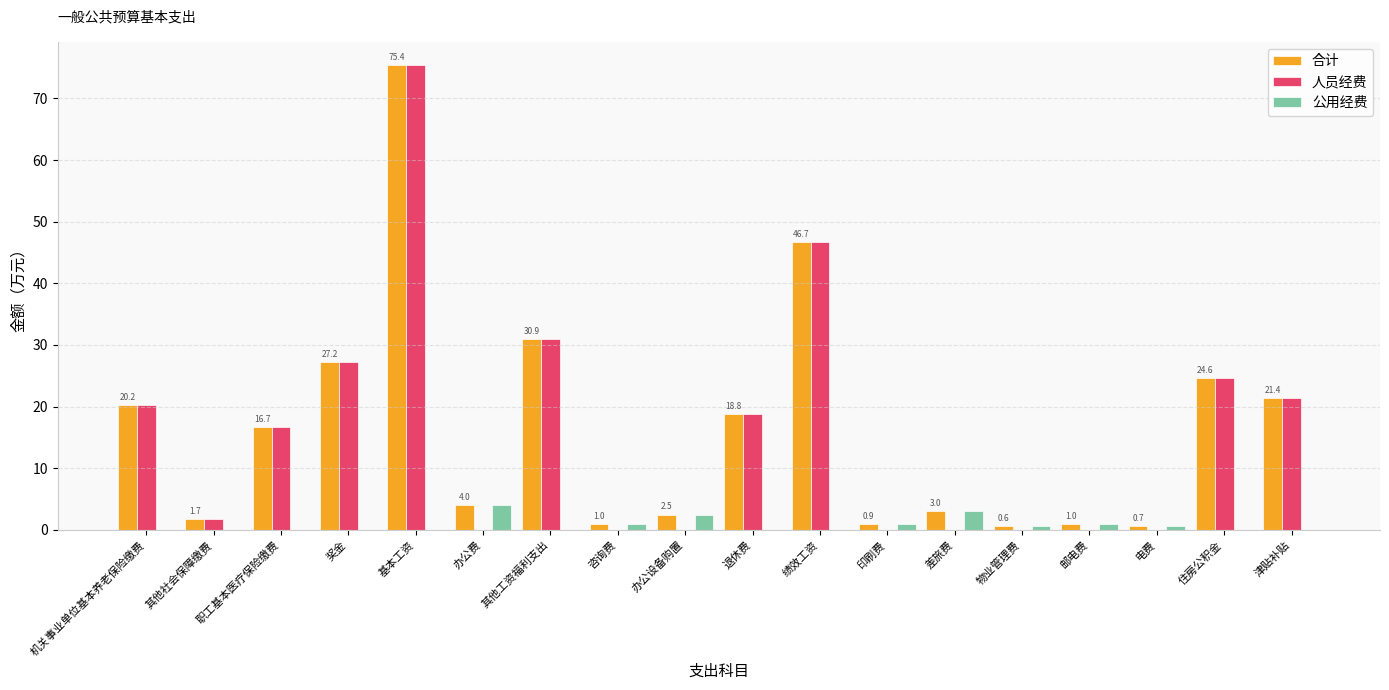

What is the sum of all 人员经费 values?

283.6